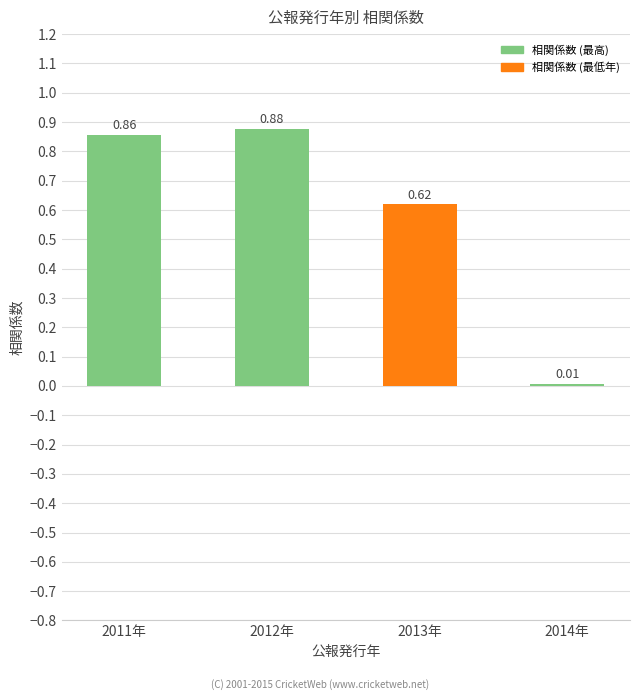

What is the change in value from 2013年 to 2014年?

-0.6